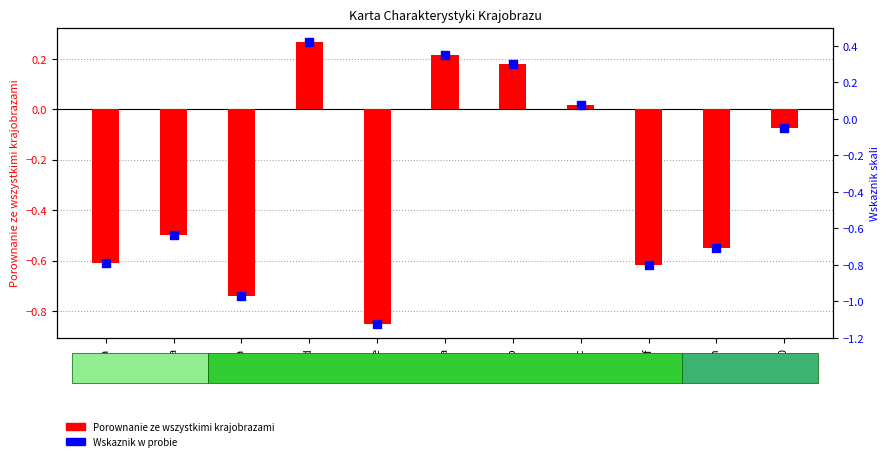

Which series contains the lowest Y value?

Porownanie